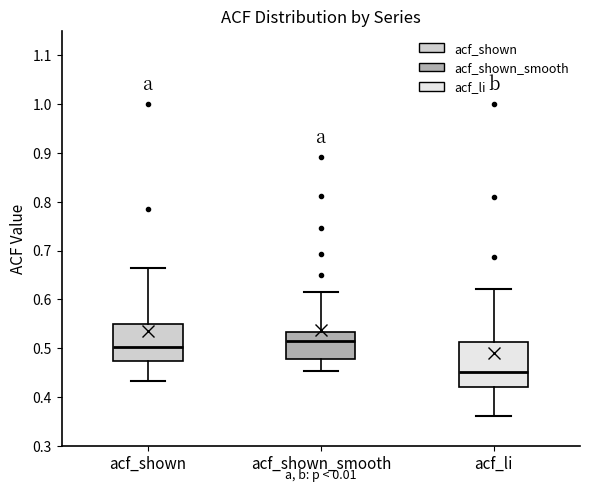

Where does the median line of the box for acf_shown sit on the y-axis? The values are not printed on the chart, so give them approximately, as read against the axis.

0.50